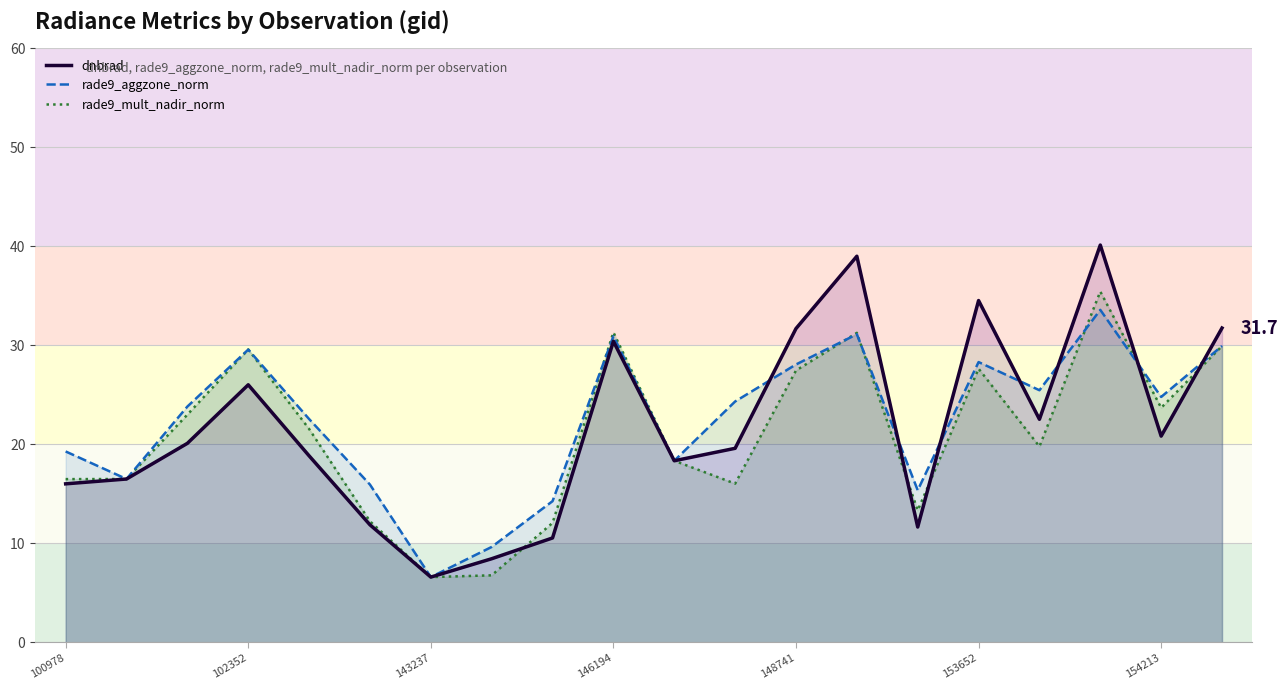

True or false: rade9_mult_nadir_norm has a value of 51.3 at 146194.

False